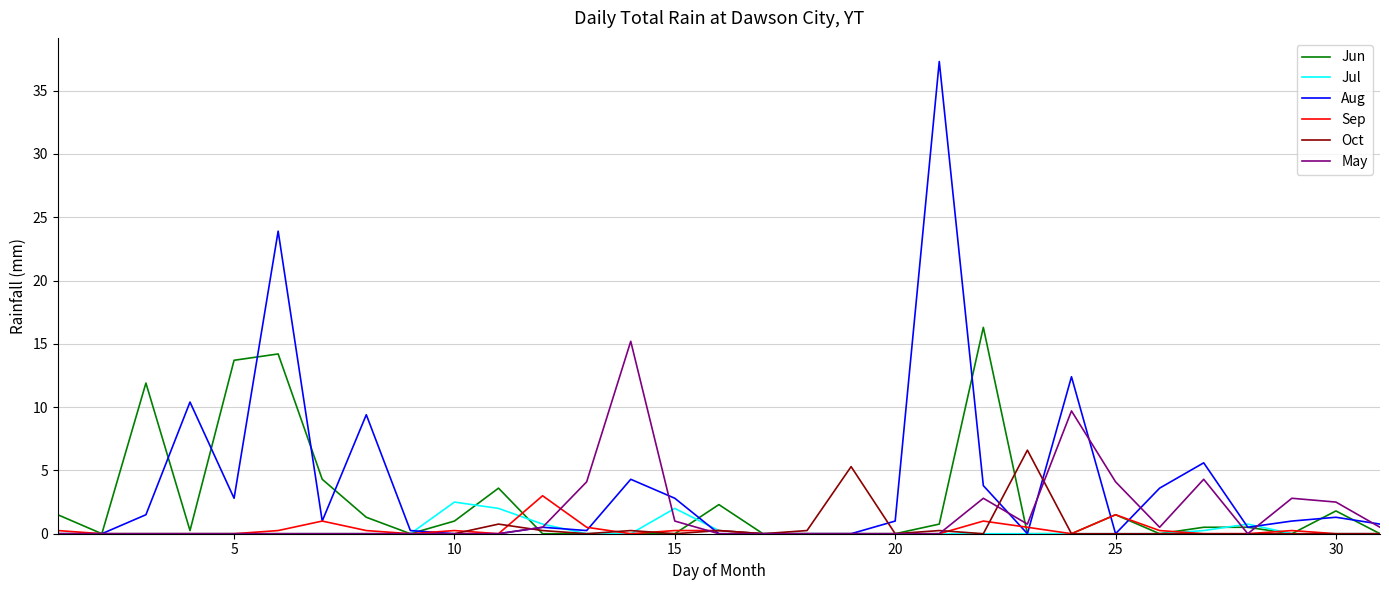

Which series has the widest spread of values?

Aug